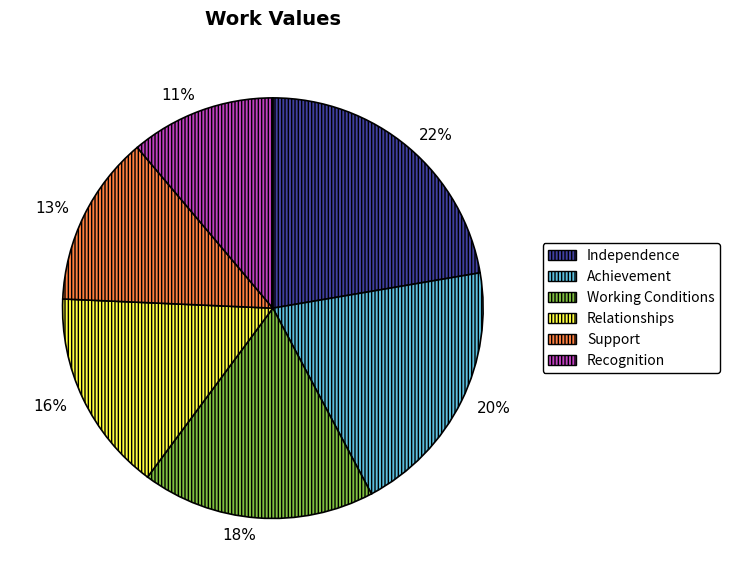

True or false: Recognition accounts for 11% of the total.

True